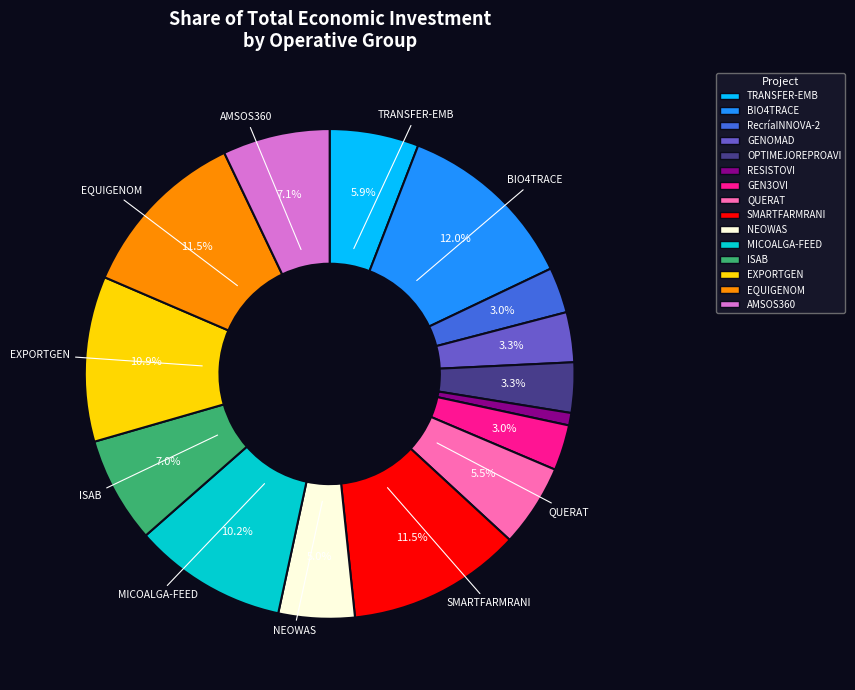

To the nearest percent, what is the difference between the largest and smallest slice percentages?

11%